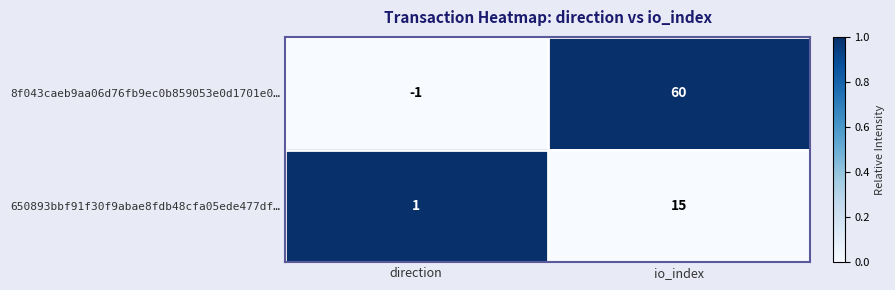

The 650893bbf91f30f9abae8fdb48cfa05ede477df… series shows 15 at io_index. True or false?

True